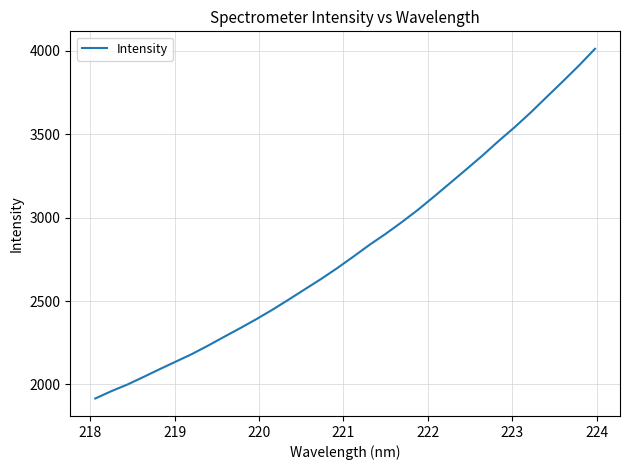

What is the greatest value displayed?

4011.3